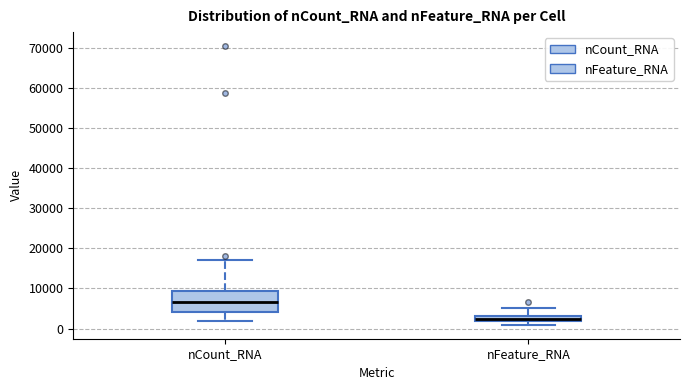

Where is the upper edge of the box for nFeature_RNA on the y-axis? The values are not printed on the chart, so give them approximately, as read against the axis.

3000